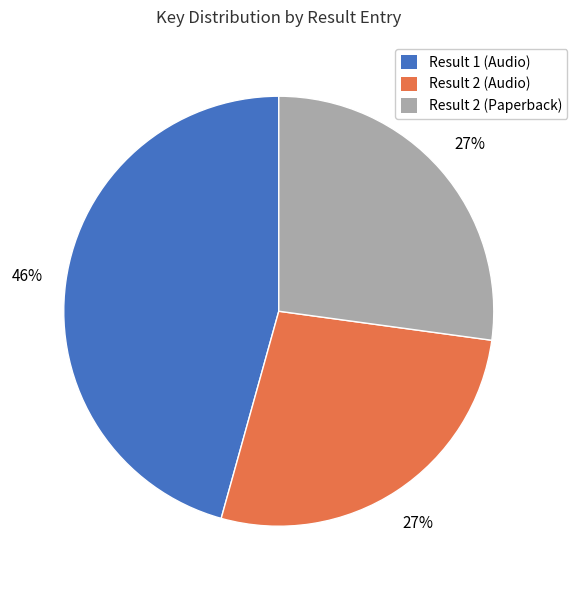

Is Result 2 (Paperback) the majority of the pie?

No